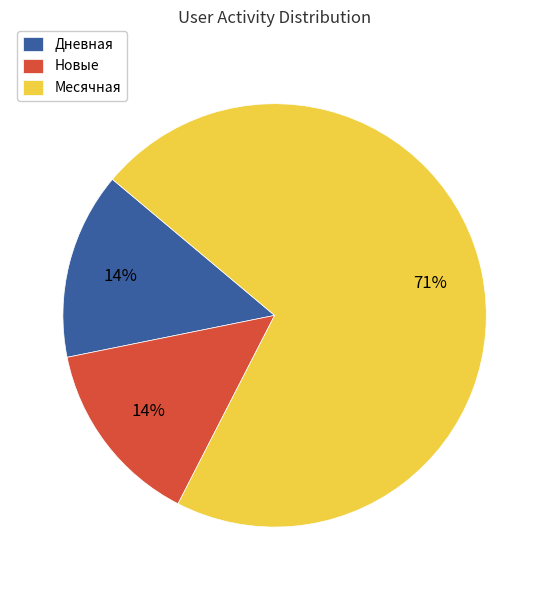

Do Новые and Месячная together represent more than half of the pie?

Yes